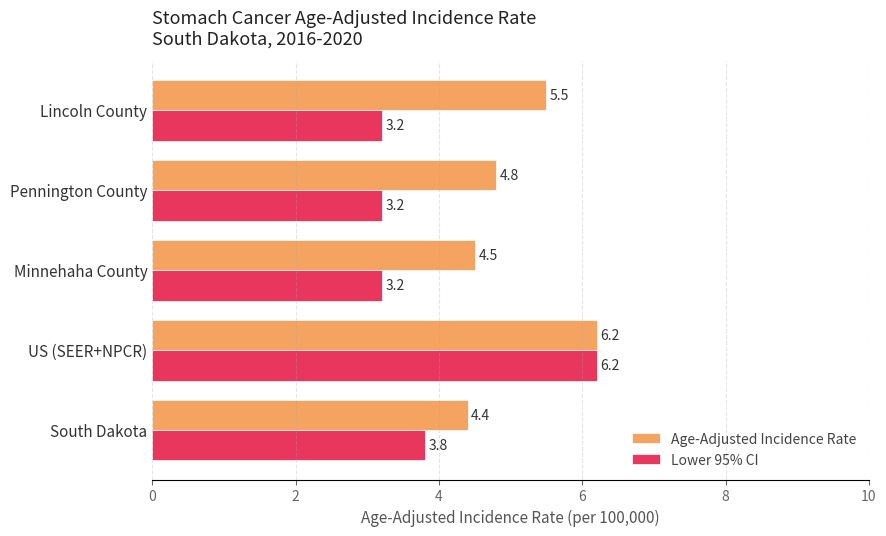

What are all the series names shown in the legend?

Age-Adjusted Incidence Rate, Lower 95% CI